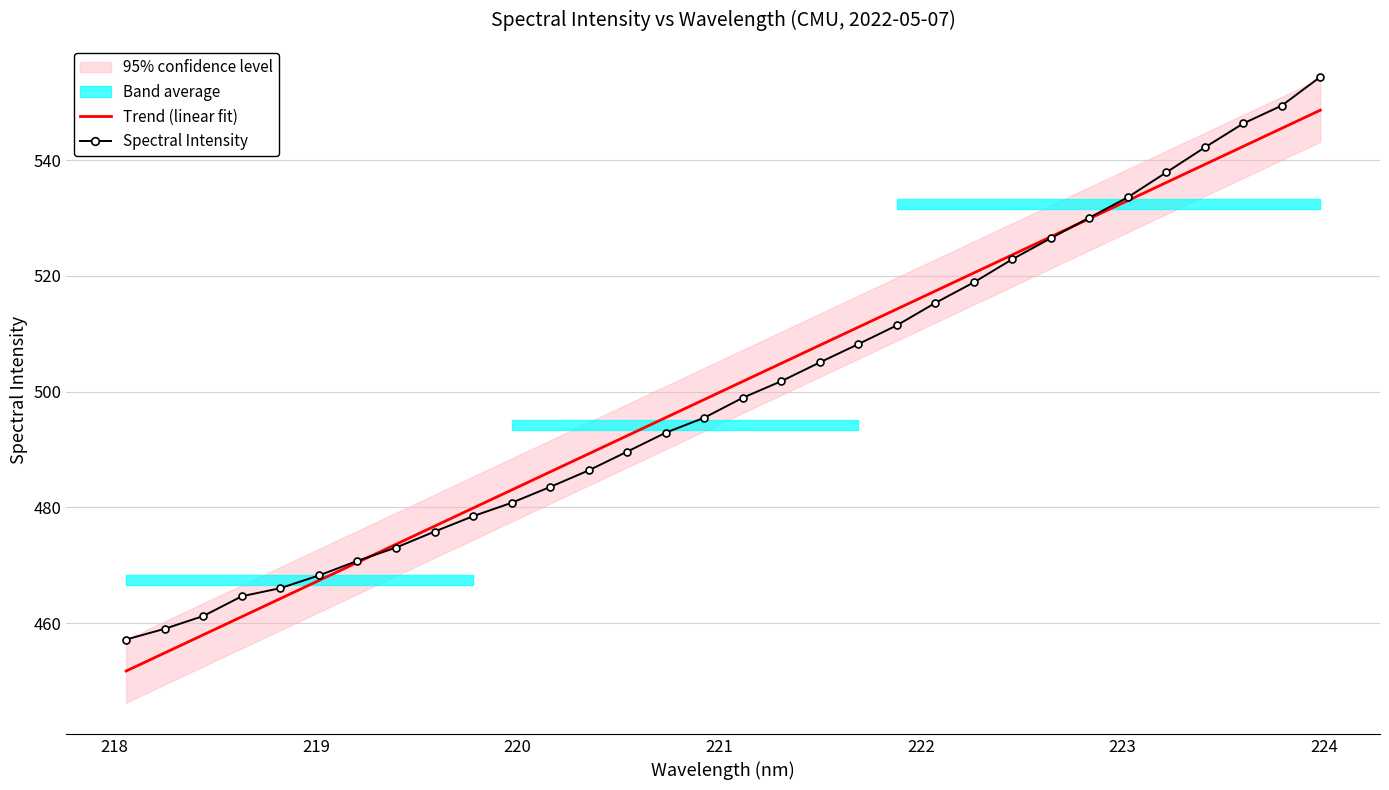

True or false: Spectral Intensity has a value of 95.8 at 224.

False